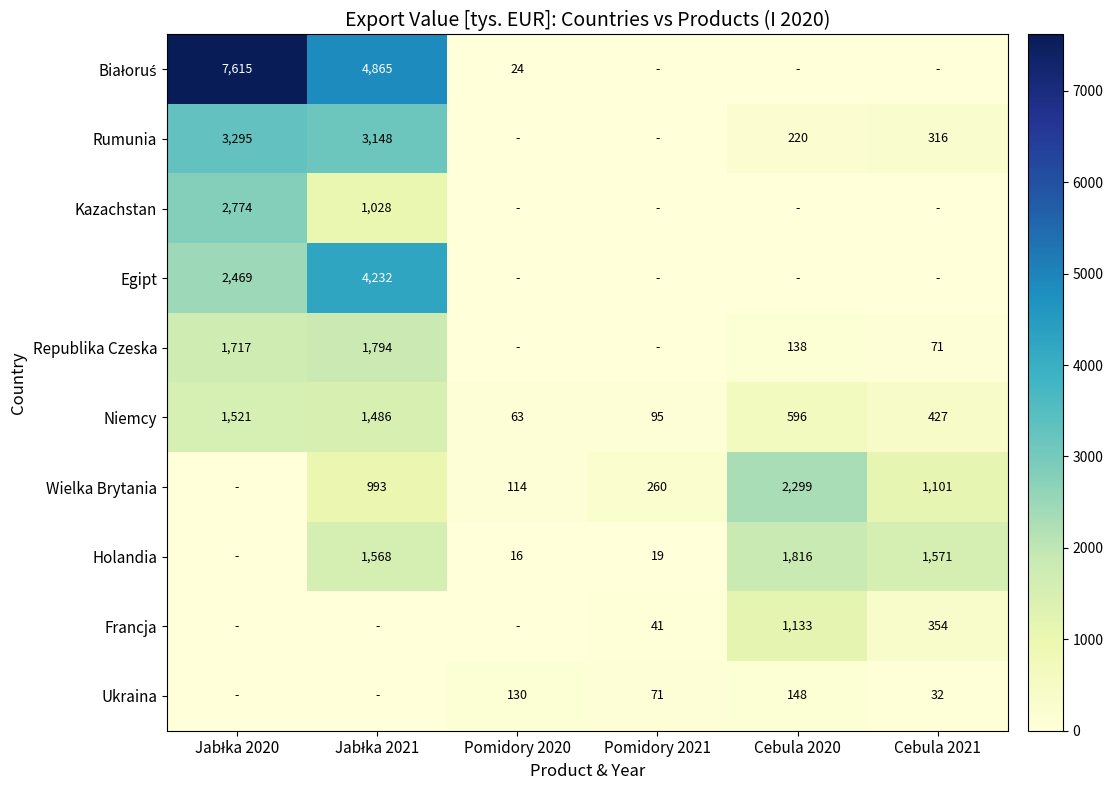

Is the value of Ukraina at Pomidory 2020 greater than the value of Rumunia at Cebula 2021?

No